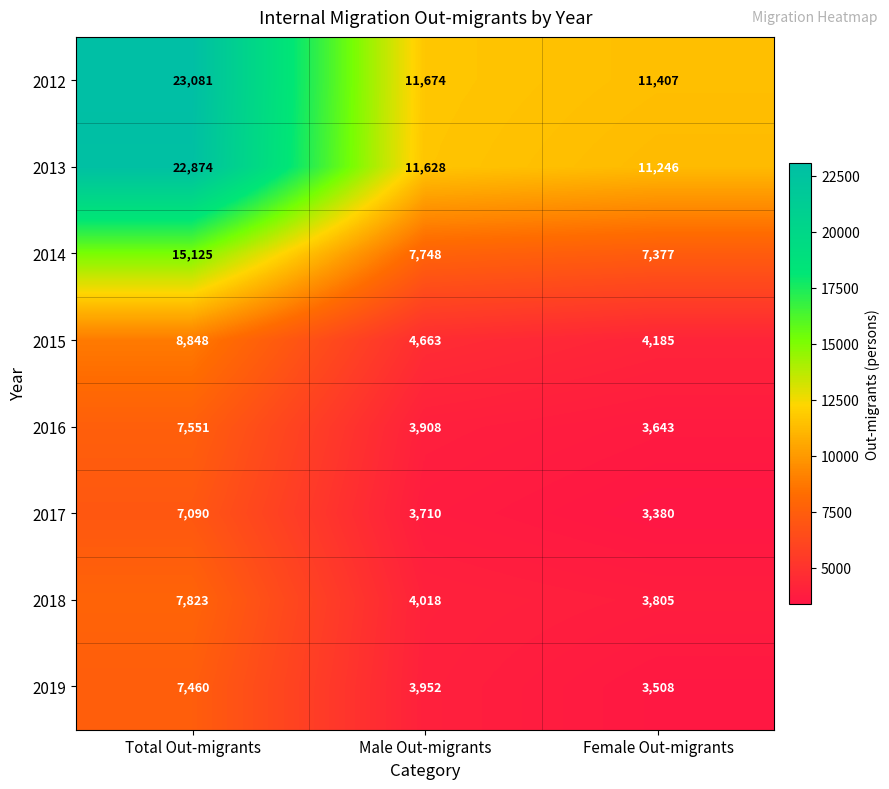

Count the number of categories in the chart.

3